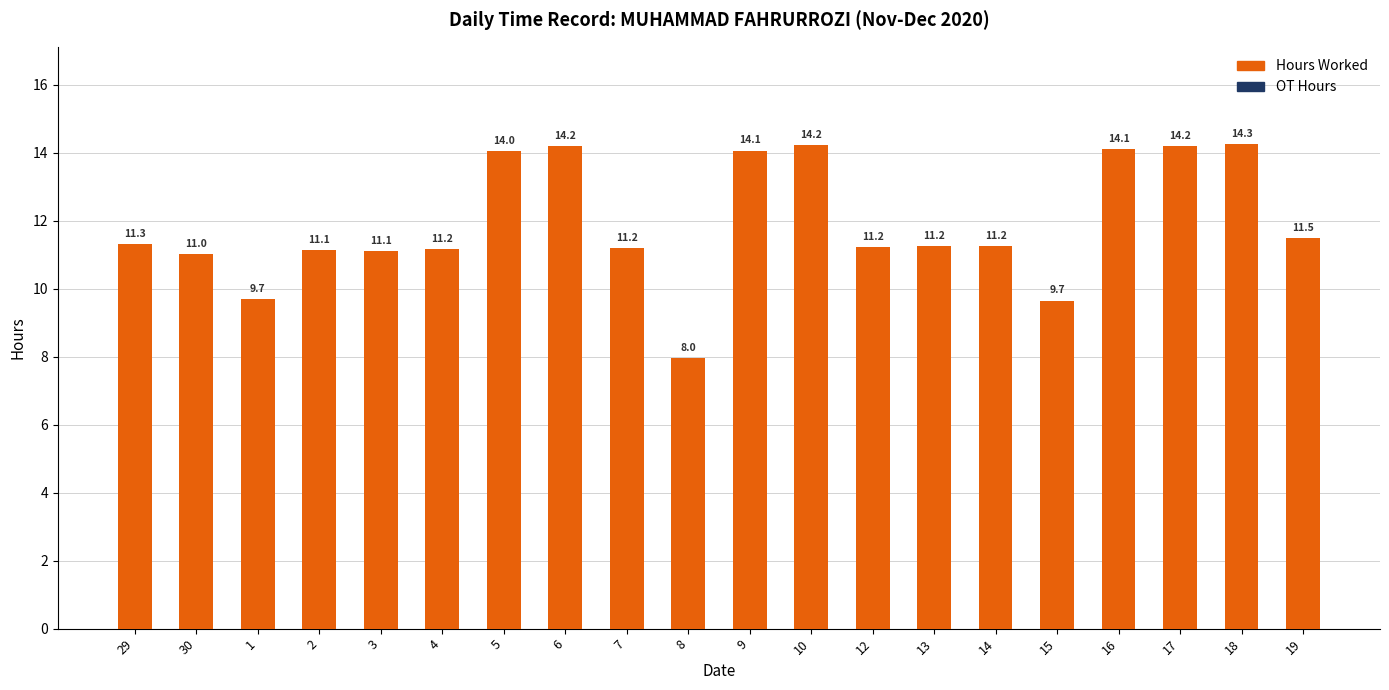

What is the sum of all values?

238.5